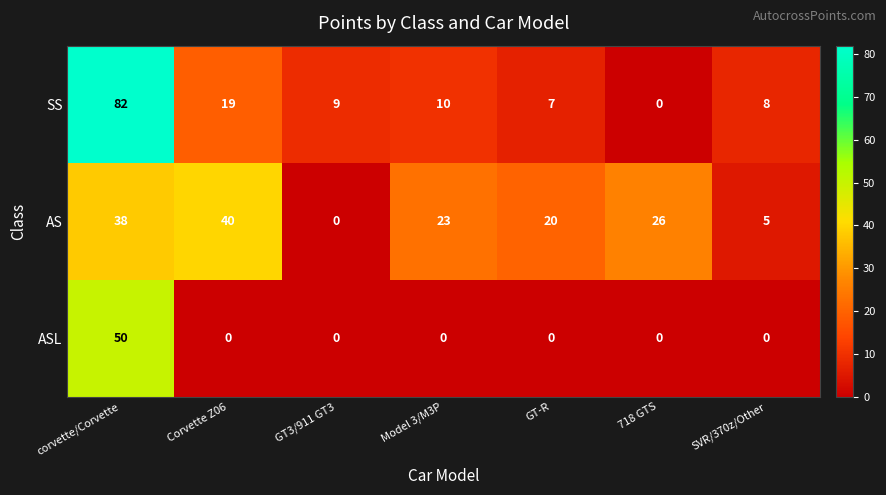

What is the spread (max minus min) of values at SVR/370z/Other?

8